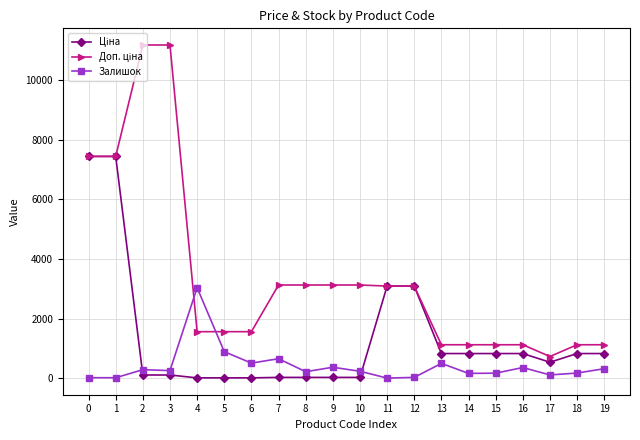

The value of Залишок at 5 is 894.0. True or false?

True